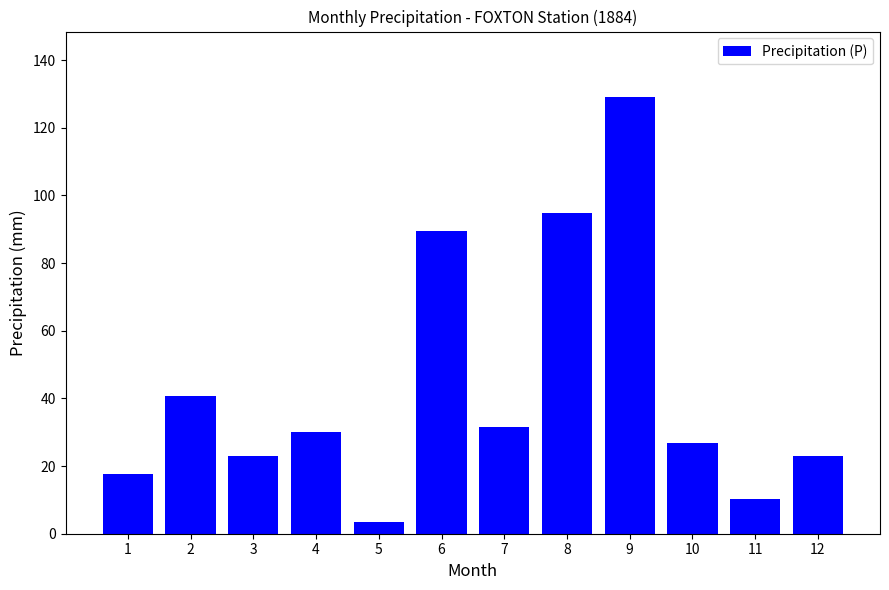

How many bars are there in total?

12